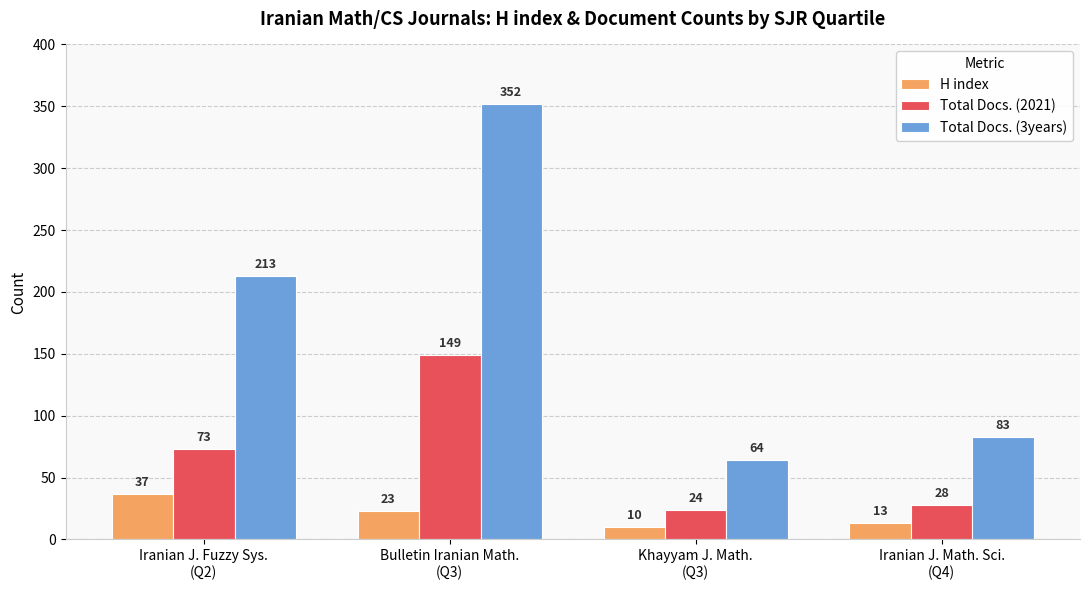

Is it true that Total Docs. (3years) equals 186 at Bulletin Iranian Math.
(Q3)?

False